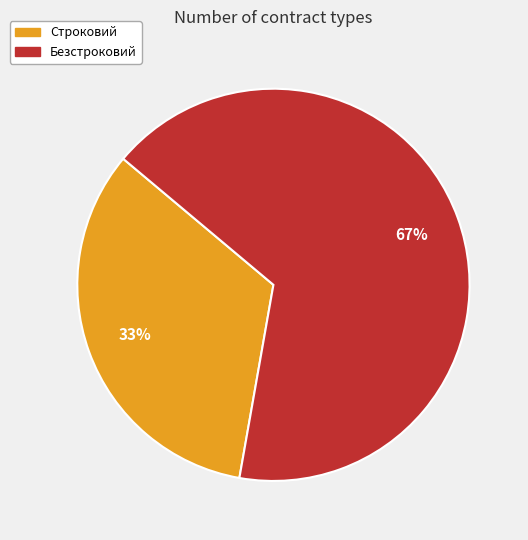

What percentage is the Безстроковий slice, to the nearest percent?

67%